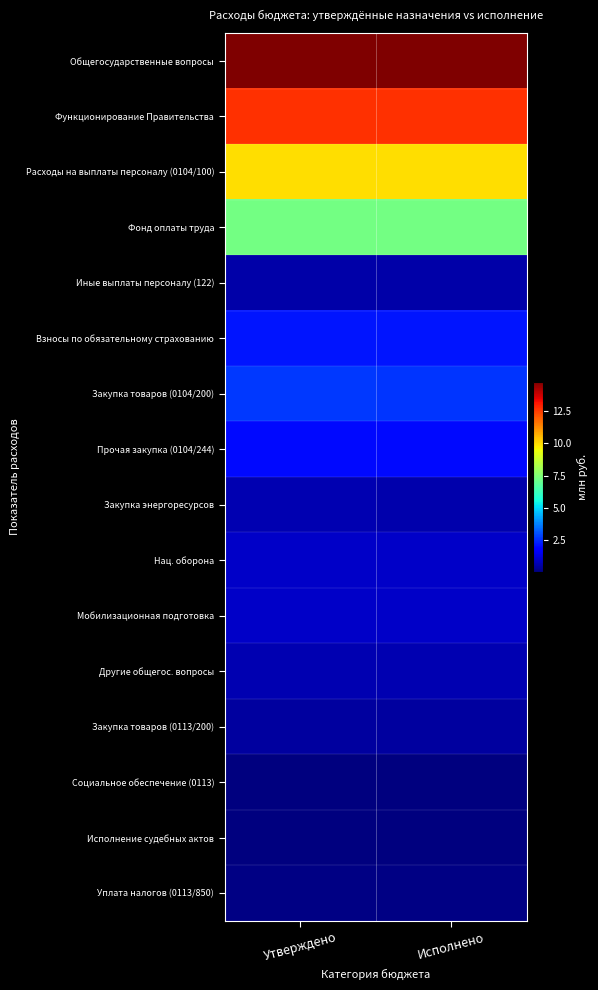

Rank the series at Утверждено from highest to lowest value.

Общегосударственные вопросы, Функционирование Правительства, Расходы на выплаты персоналу (0104/100), Фонд оплаты труда, Закупка товаров (0104/200), Взносы по обязательному страхованию, Прочая закупка (0104/244), Нац. оборона, Мобилизационная подготовка, Закупка энергоресурсов, Другие общегос. вопросы, Иные выплаты персоналу (122), Закупка товаров (0113/200), Уплата налогов (0113/850), Социальное обеспечение (0113), Исполнение судебных актов